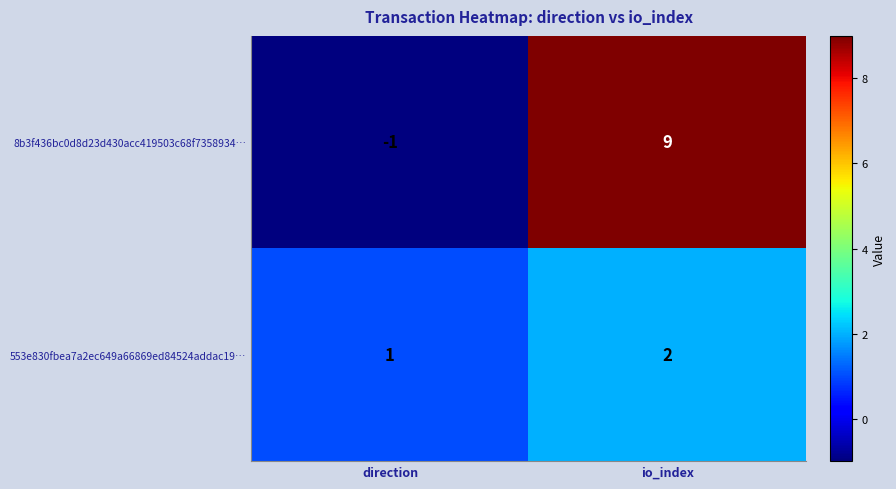

List the series in order of their overall mean, highest first.

8b3f436bc0d8d23d430acc419503c68f7358934…, 553e830fbea7a2ec649a66869ed84524addac19…